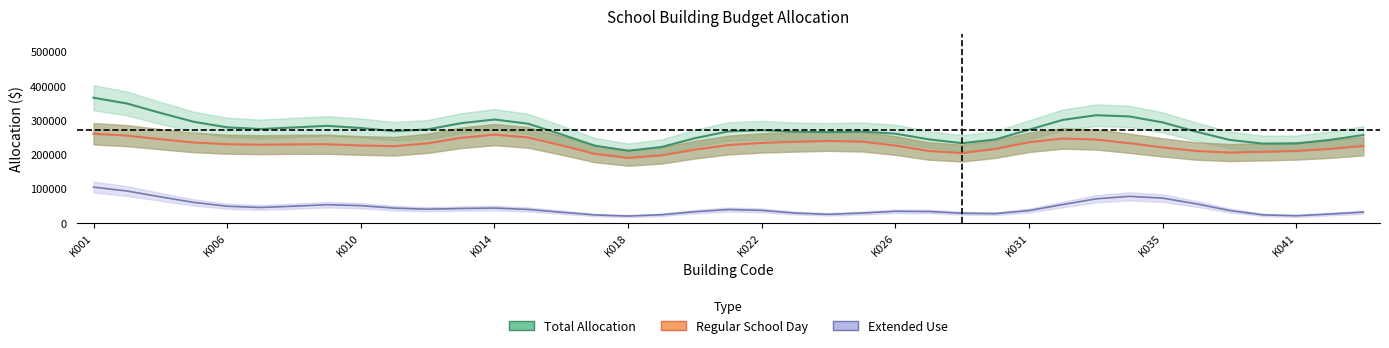

List the series in order of their peak value, lowest first.

Extended Use, Regular School Day, Total Allocation